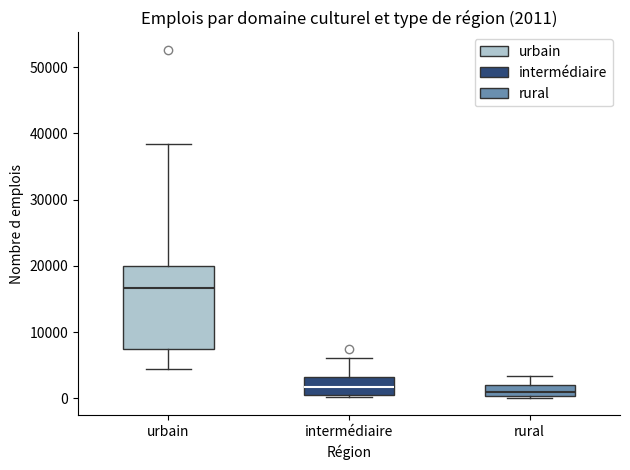

Comparing the boxes themselves (not the whiskers), which one is the tallest?

urbain